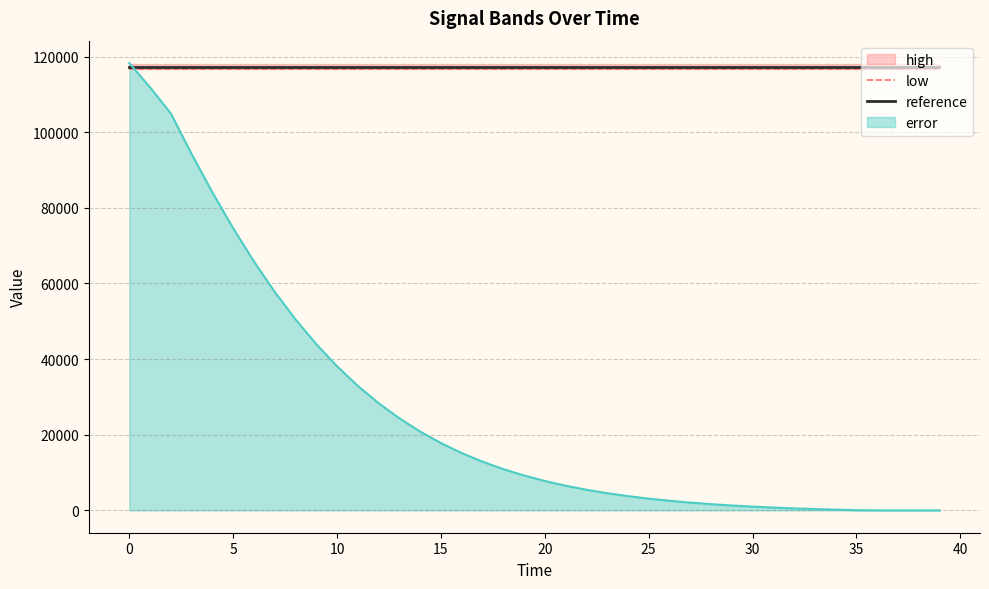

True or false: low and reference intersect in this chart.

False